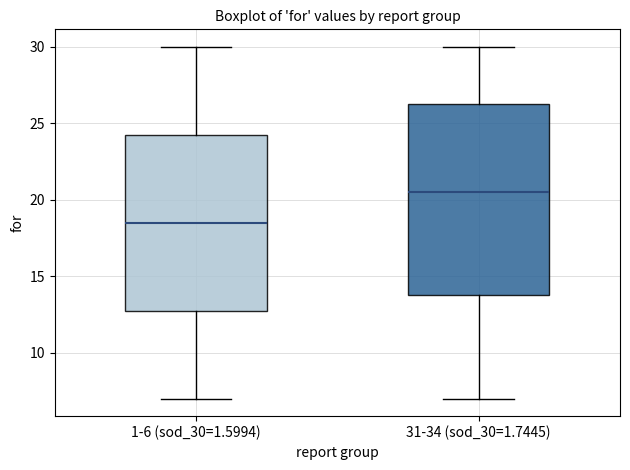

Reading left to right, read every box against the y-axis: the position of its median line, the range the box covers, and the ends of its whiskers. The values are not printed on the chart, so give them approximately, as read against the axis.

1-6 (sod_30=1.5994): median 18.5, box 13.0 to 24.5, whiskers 7.0 to 30.0
31-34 (sod_30=1.7445): median 20.5, box 14.0 to 26.5, whiskers 7.0 to 30.0